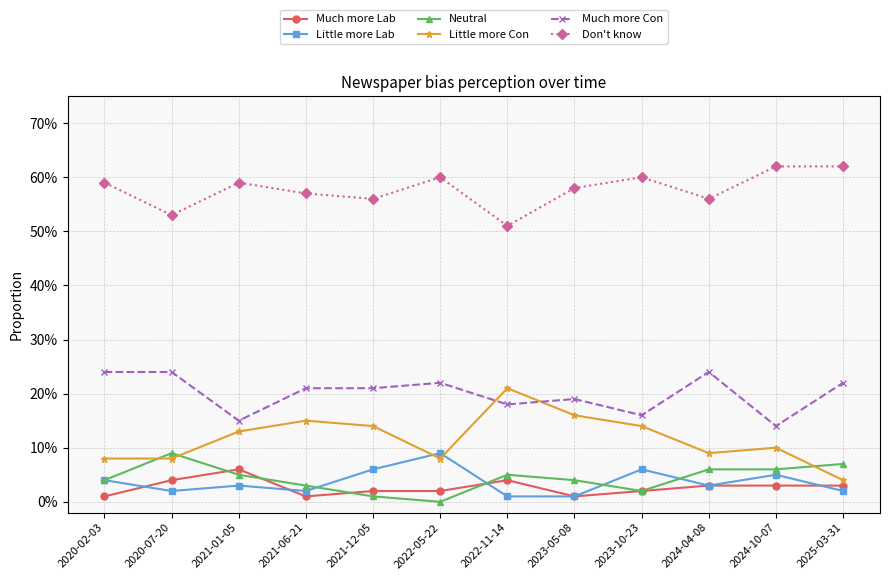

What are all the series names shown in the legend?

Much more Lab, Little more Lab, Neutral, Little more Con, Much more Con, Don't know